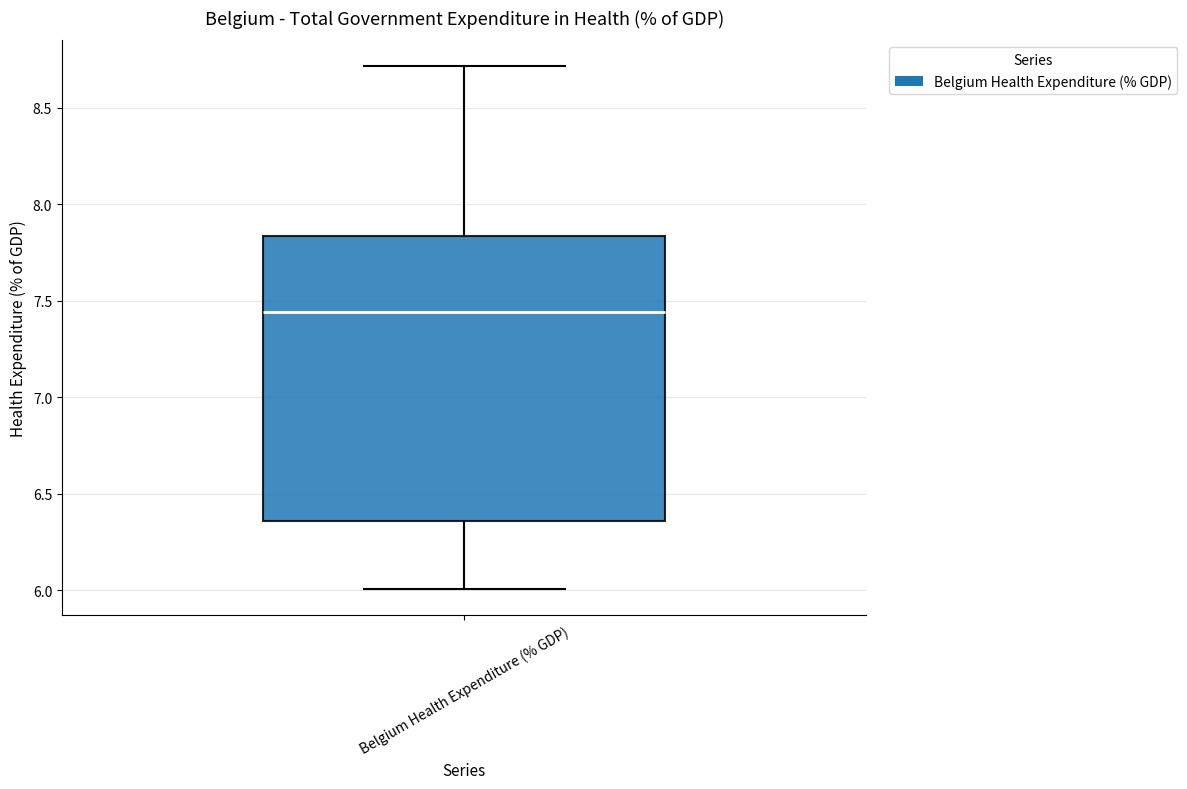

Read this box plot against the y-axis: the position of the median line, the range covered by the box, and the ends of both whiskers. The values are not printed on the chart, so give them approximately, as read against the axis.

median 7.45, box 6.35 to 7.85, whiskers 6.00 to 8.70